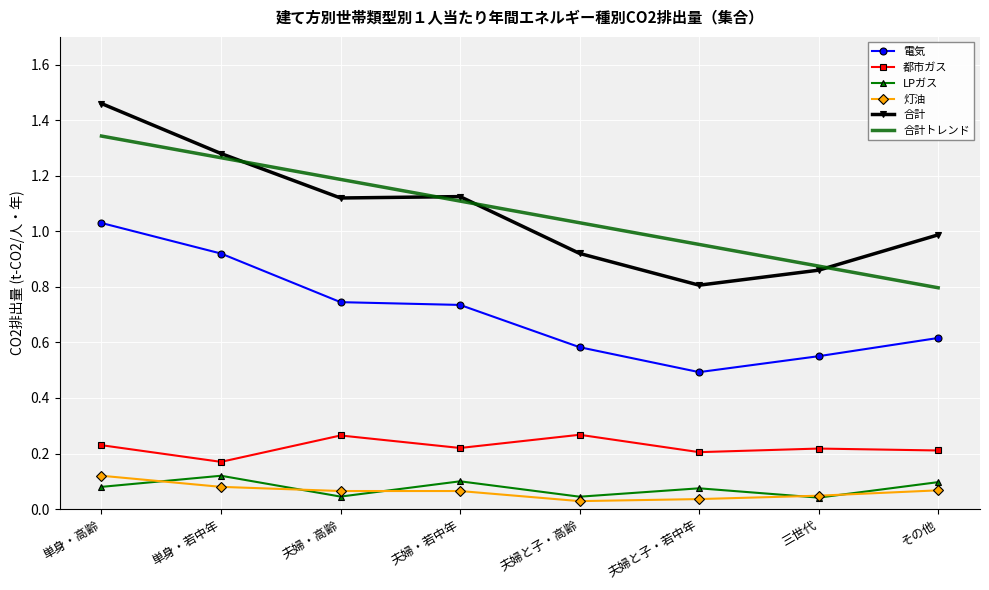

True or false: 電気 and 合計トレンド intersect in this chart.

False